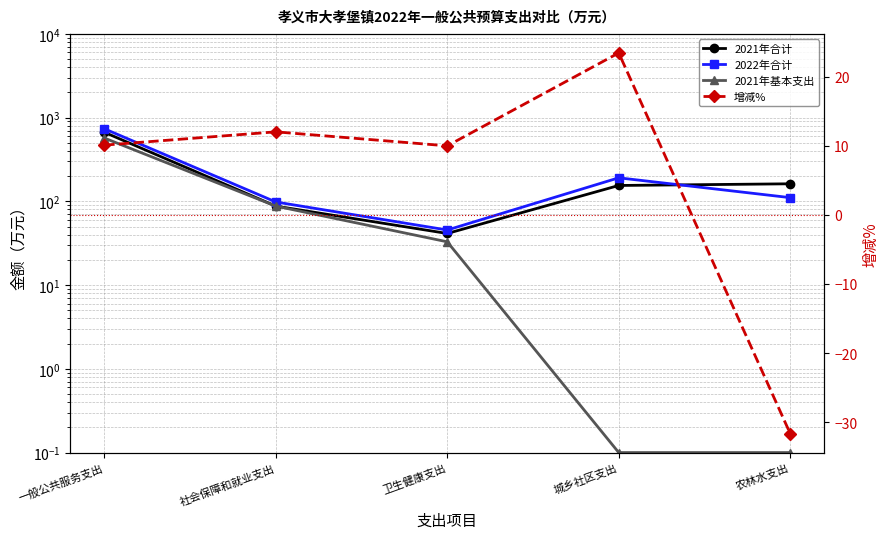

List the series in order of their peak value, lowest first.

增减%, 2021年基本支出, 2021年合计, 2022年合计